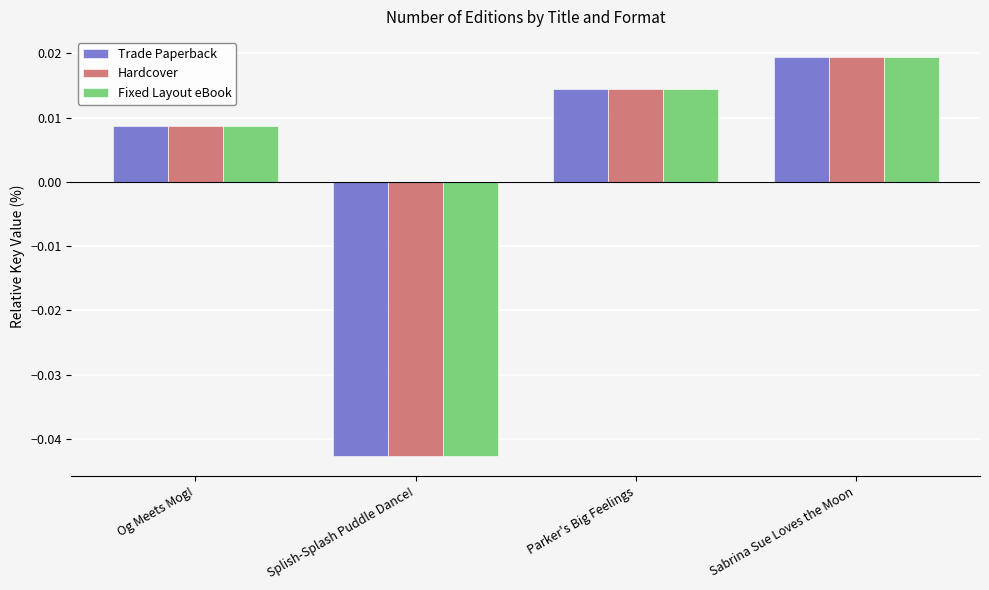

At which label is Fixed Layout eBook closest to 0?

Og Meets Mog!